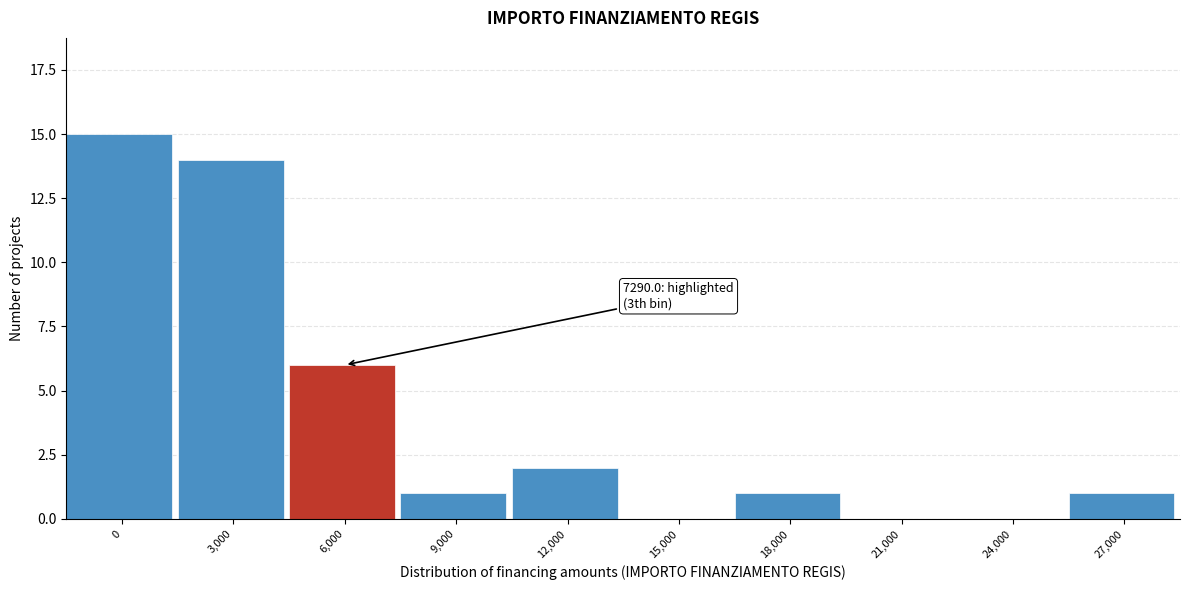

Reading left to right, transcribe all the data shown in this chart.

0=15	3,000=14	6,000=6	9,000=1	12,000=2	15,000=0	18,000=1	21,000=0	24,000=0	27,000=1